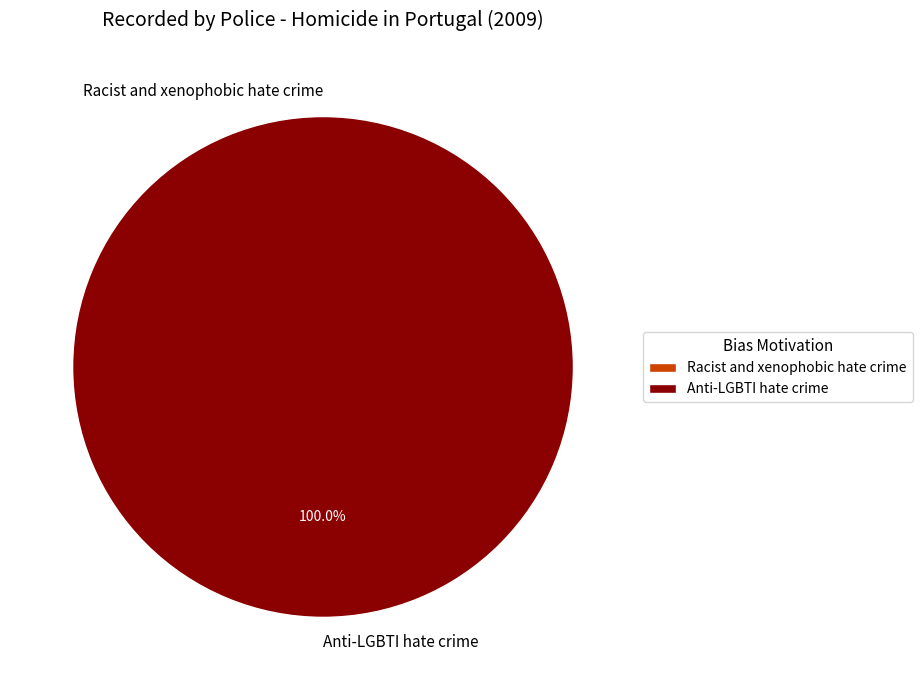

Which category accounts for the majority?

Anti-LGBTI hate crime